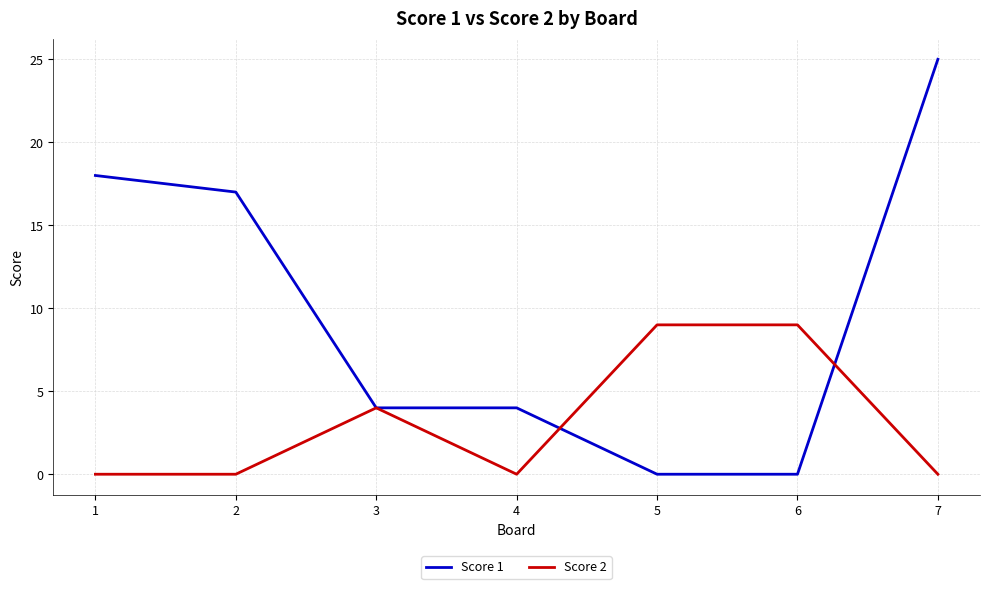

Which series changed the most between 2 and 7?

Score 1